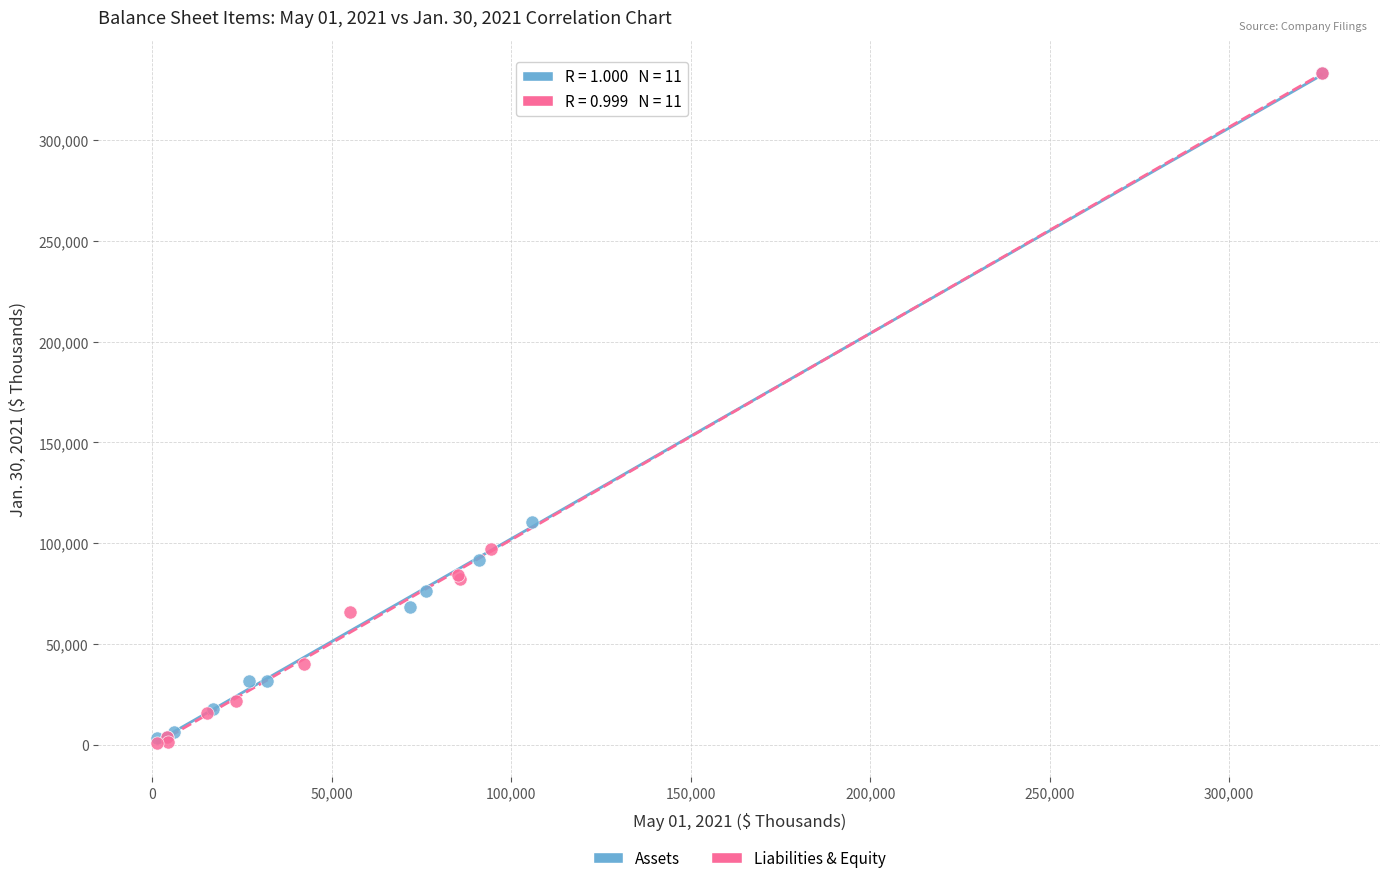

What are all the series names shown in the legend?

Assets, Liabilities & Equity